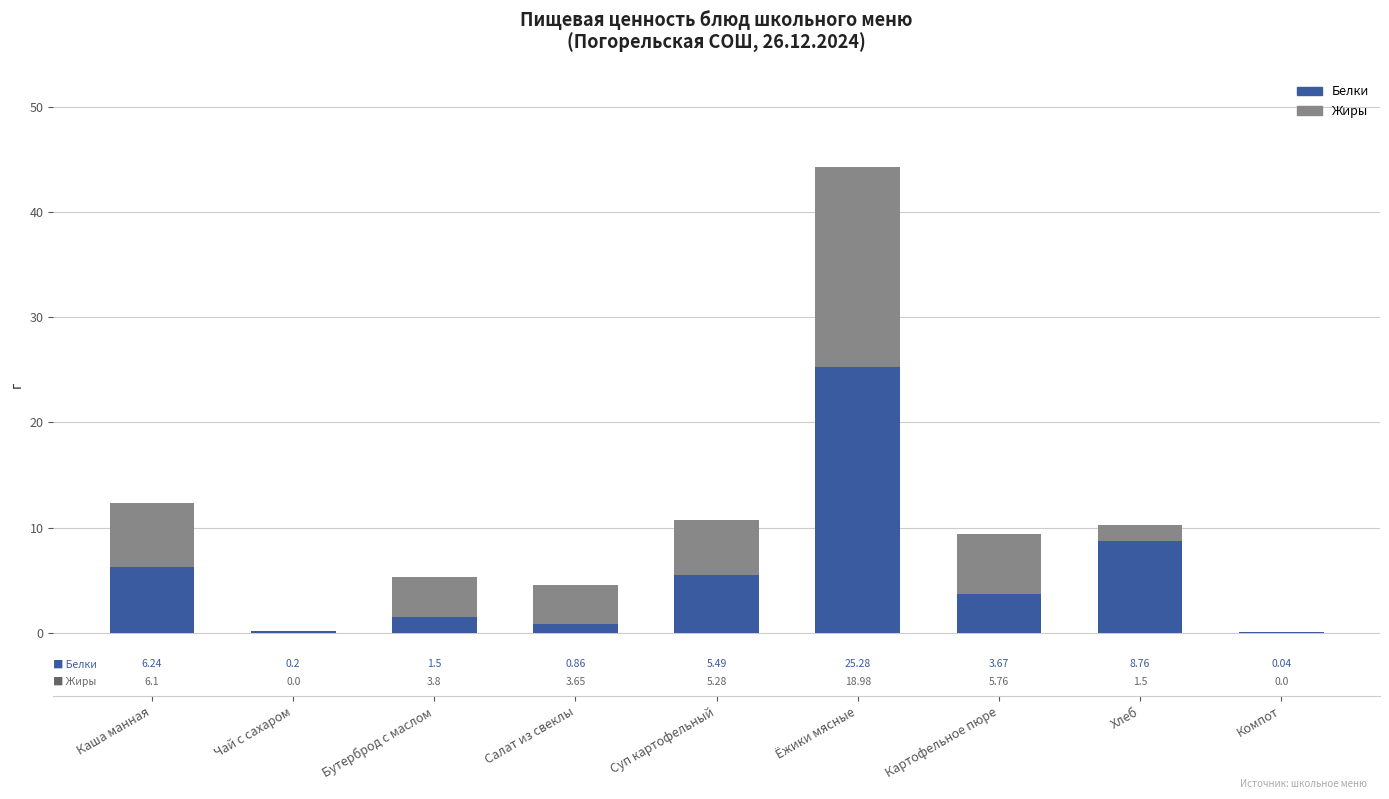

What are all the series names shown in the legend?

Белки, Жиры